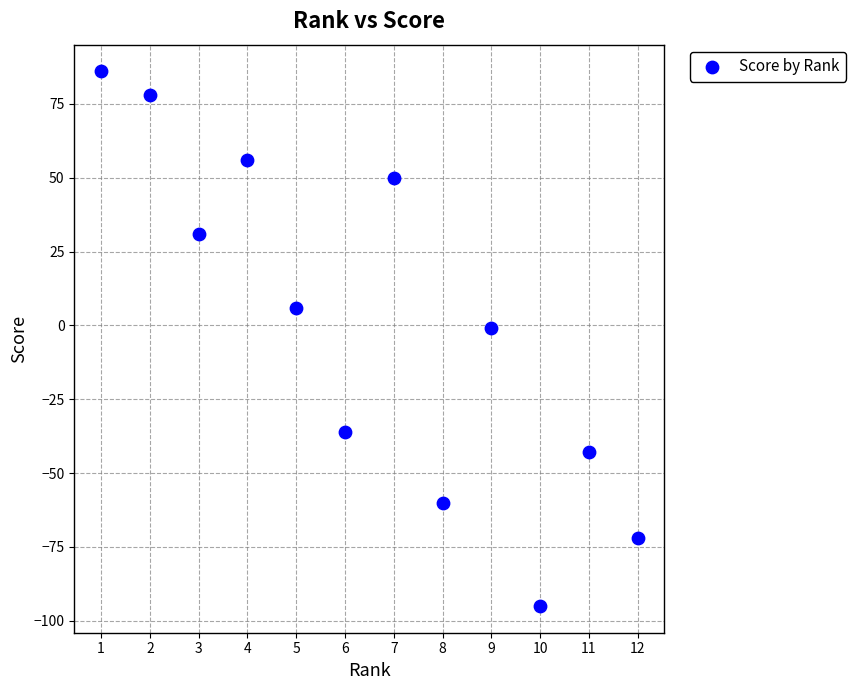

What is the average X value?

6